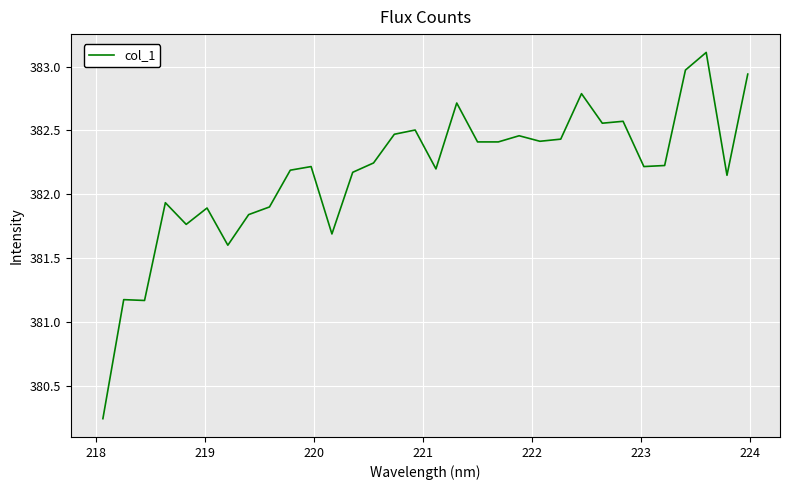

Does the chart have visible grid lines?

Yes